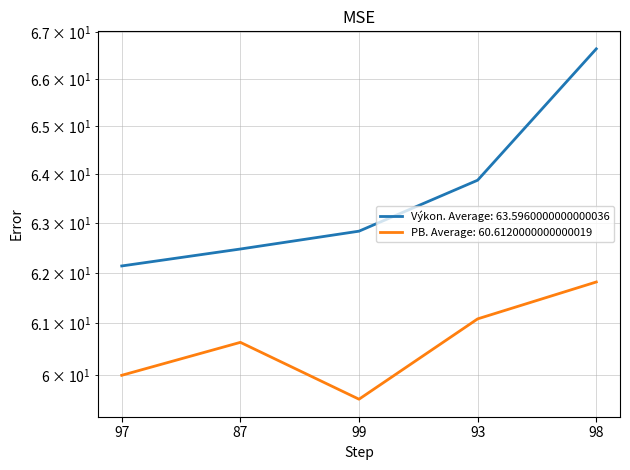

What is the label of the 4th point from the right?

87